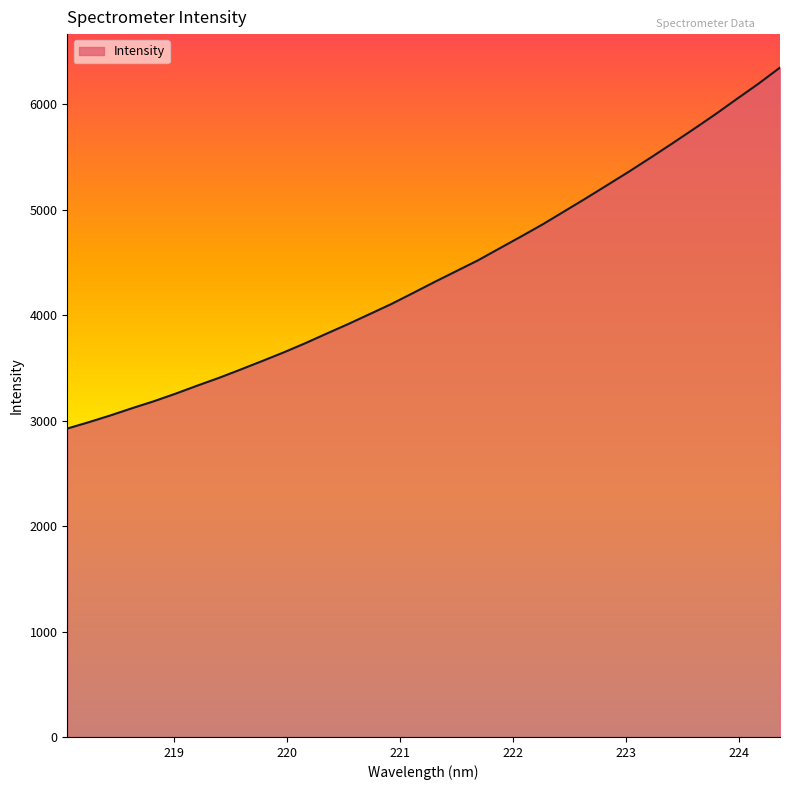

What is the maximum value shown in the chart?

6348.0